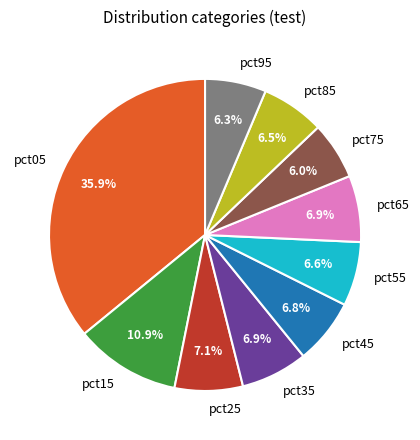

How much of the chart is everything except pct85?

93.5%